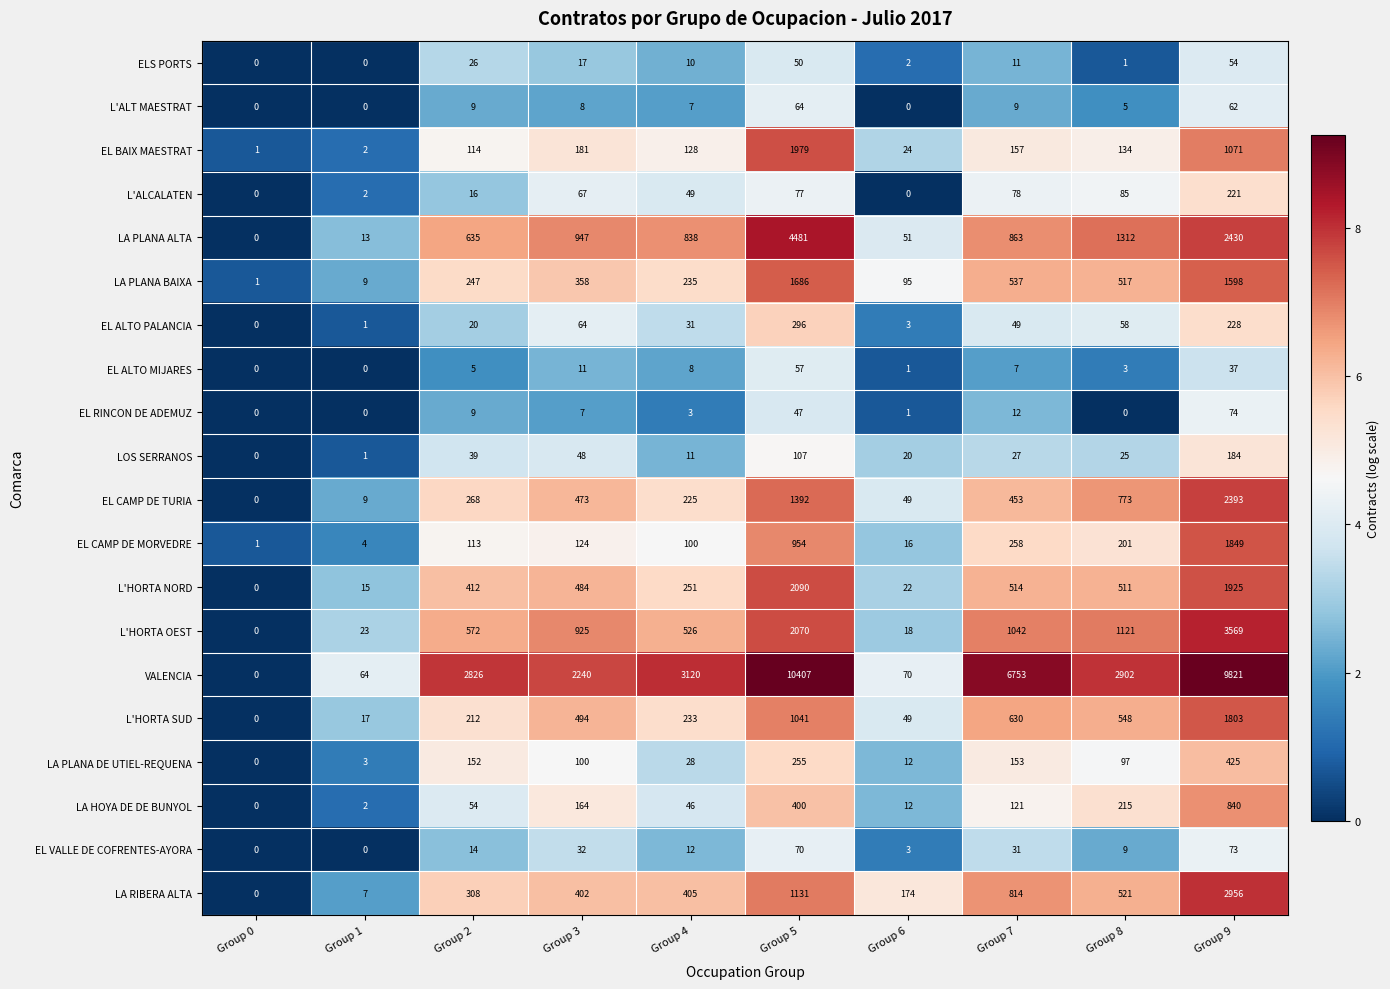

List the series in order of their peak value, lowest first.

ELS PORTS, EL ALTO MIJARES, L'ALT MAESTRAT, EL VALLE DE COFRENTES-AYORA, EL RINCON DE ADEMUZ, LOS SERRANOS, L'ALCALATEN, EL ALTO PALANCIA, LA PLANA DE UTIEL-REQUENA, LA HOYA DE DE BUNYOL, LA PLANA BAIXA, L'HORTA SUD, EL CAMP DE MORVEDRE, EL BAIX MAESTRAT, L'HORTA NORD, EL CAMP DE TURIA, LA RIBERA ALTA, L'HORTA OEST, LA PLANA ALTA, VALENCIA